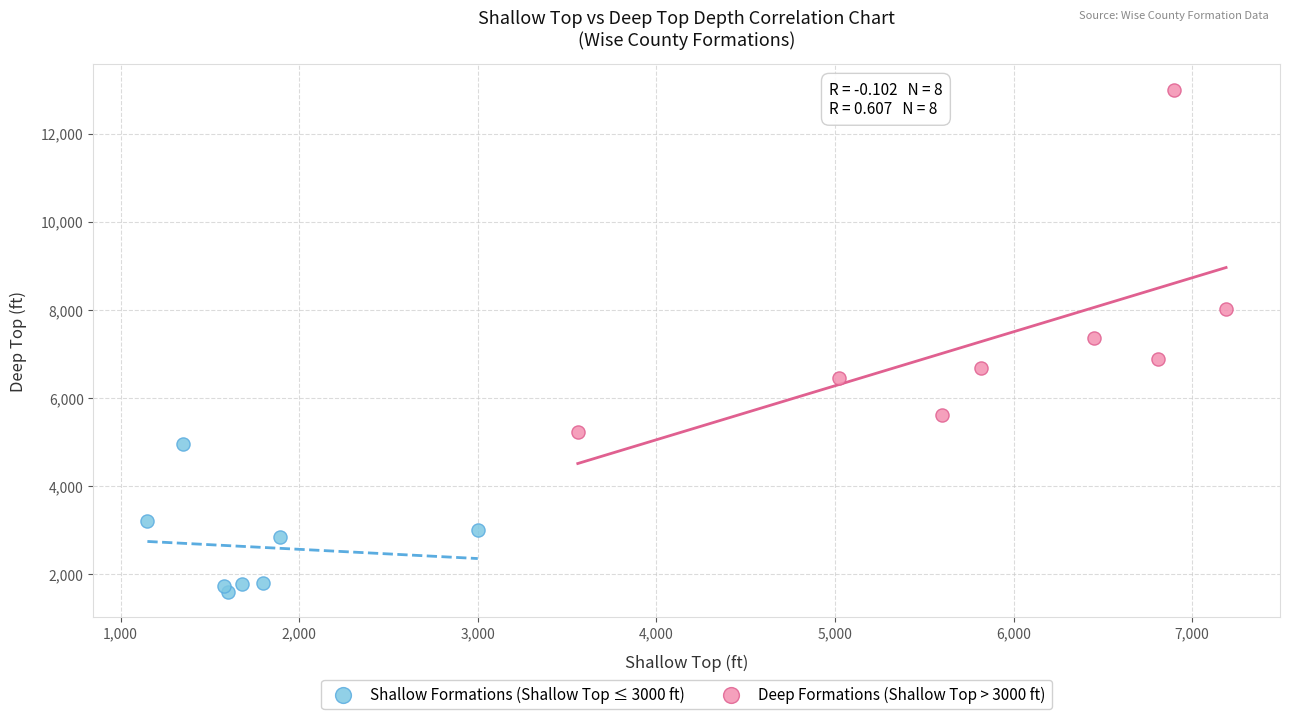

Which series has the largest Y range (max minus min)?

Deep Formations (Shallow Top > 3000 ft)